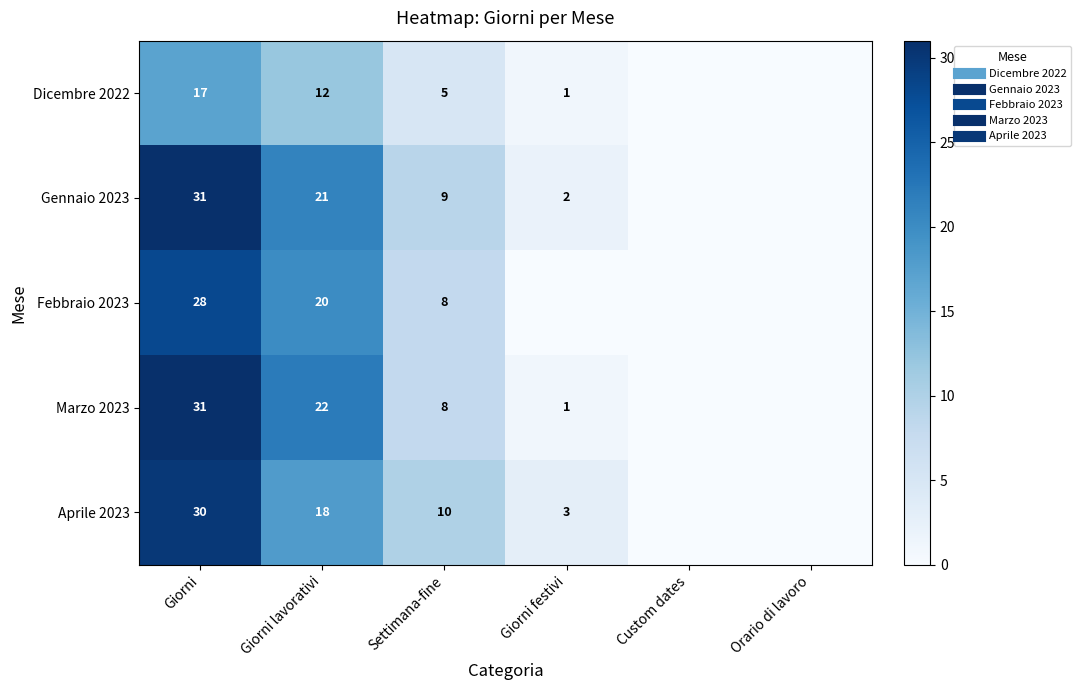

Where is Febbraio 2023 nearest to the value 14?

Giorni lavorativi